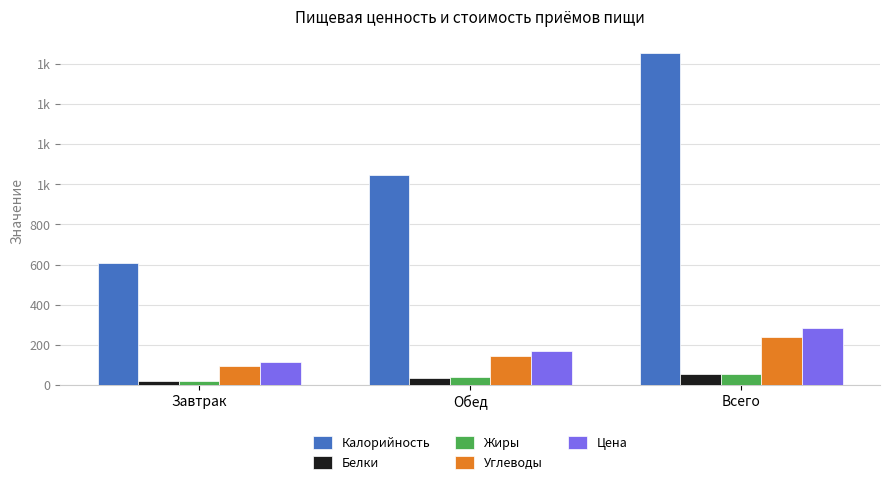

What are all the series names shown in the legend?

Калорийность, Белки, Жиры, Углеводы, Цена